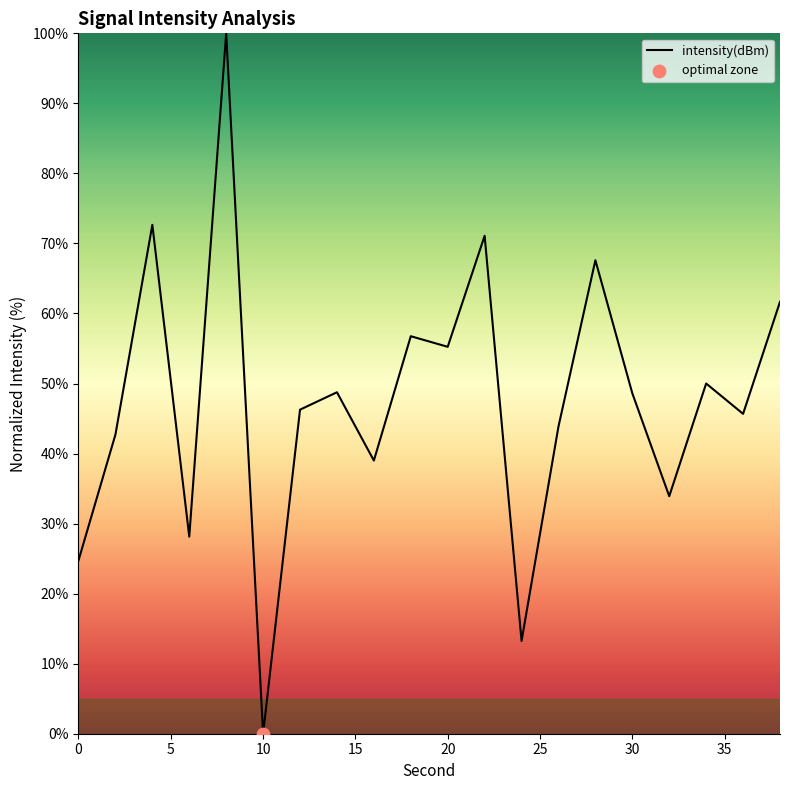

What is the difference between the maximum and minimum values?

100.0